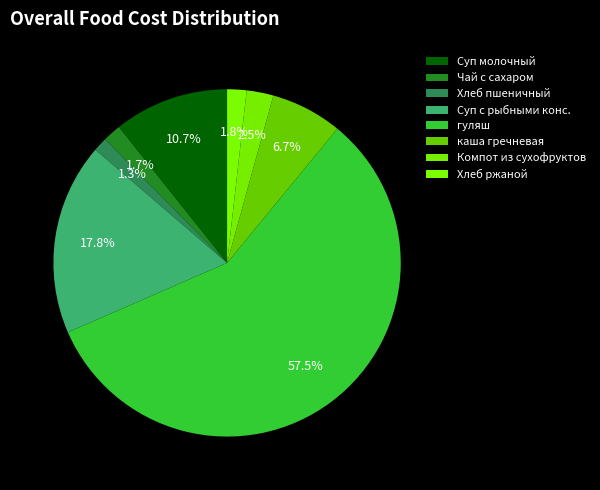

To the nearest percent, what is the average slice percentage?

12%